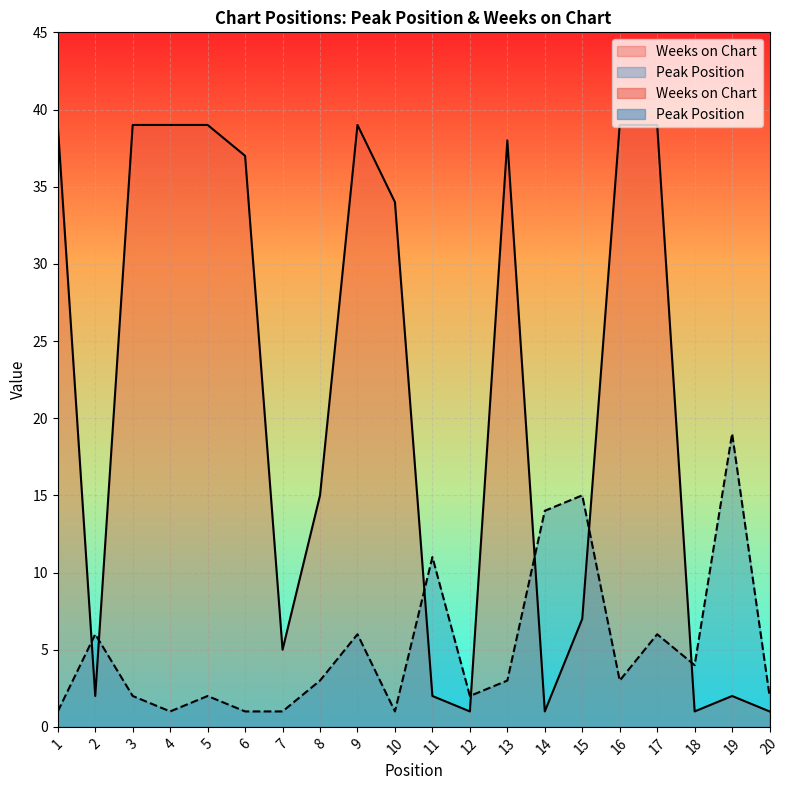

In Weeks on Chart, how many points are higher than both neighbors (excluding endpoints)?

3